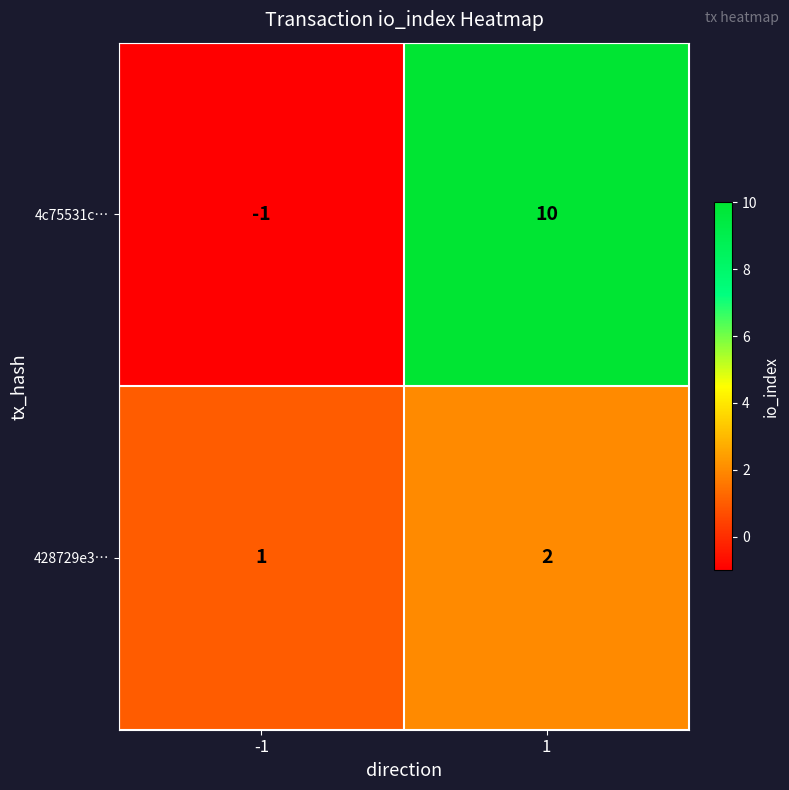

What is the difference between the highest and lowest values at -1?

2